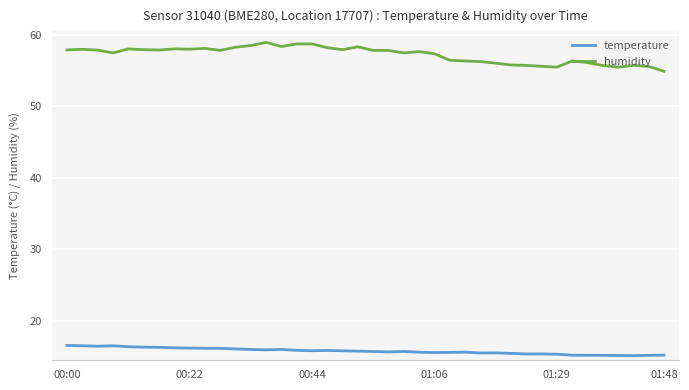

What is the maximum value shown in the chart?

59.0